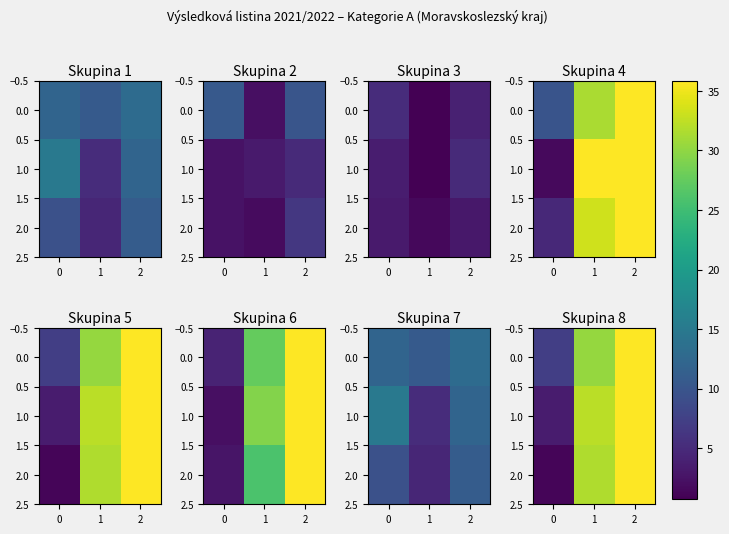

At 1, list the series in order from smallest to largest.

row_2, row_1, row_0